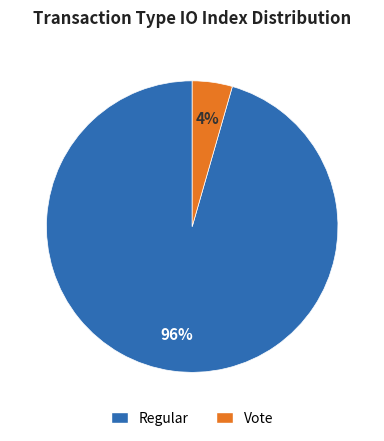

Do Regular and Vote together represent more than half of the pie?

Yes